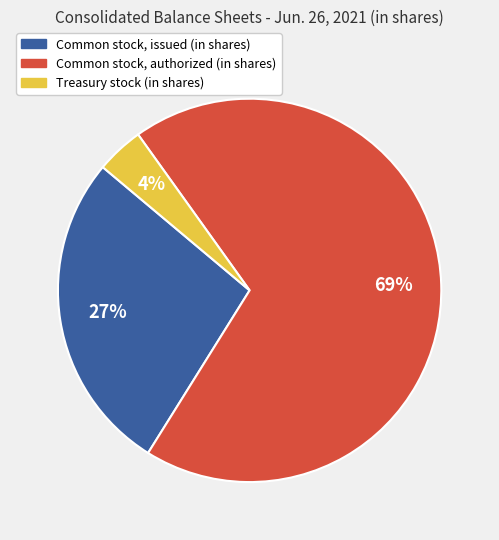

Combined, do Treasury stock (in shares) and Common stock, issued (in shares) account for over 50%?

No